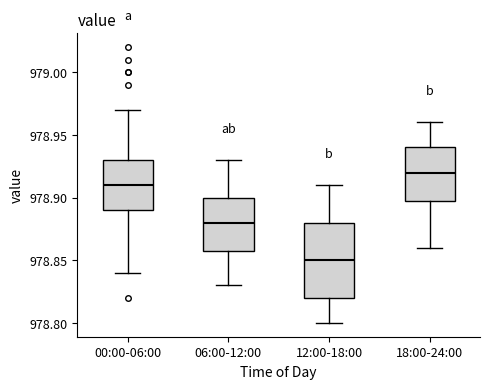

Reading left to right, read every box against the y-axis: the position of its median line, the range the box covers, and the ends of its whiskers. The values are not printed on the chart, so give them approximately, as read against the axis.

00:00-06:00: median 978.91, box 978.89 to 978.93, whiskers 978.84 to 978.97
06:00-12:00: median 978.88, box 978.86 to 978.90, whiskers 978.83 to 978.93
12:00-18:00: median 978.85, box 978.82 to 978.88, whiskers 978.80 to 978.91
18:00-24:00: median 978.92, box 978.90 to 978.94, whiskers 978.86 to 978.96